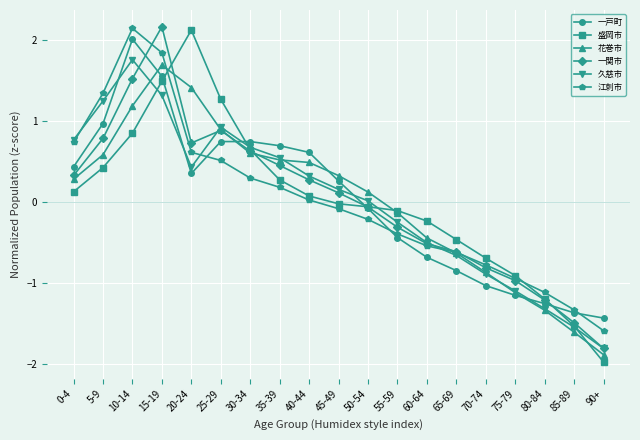

Where is the first local minimum for 一戸町?

20-24